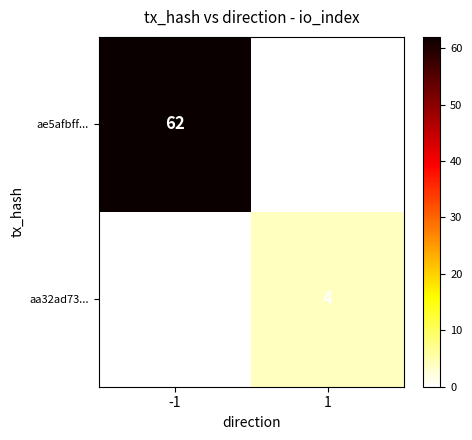

Read the aa32ad73... value at 1.

4